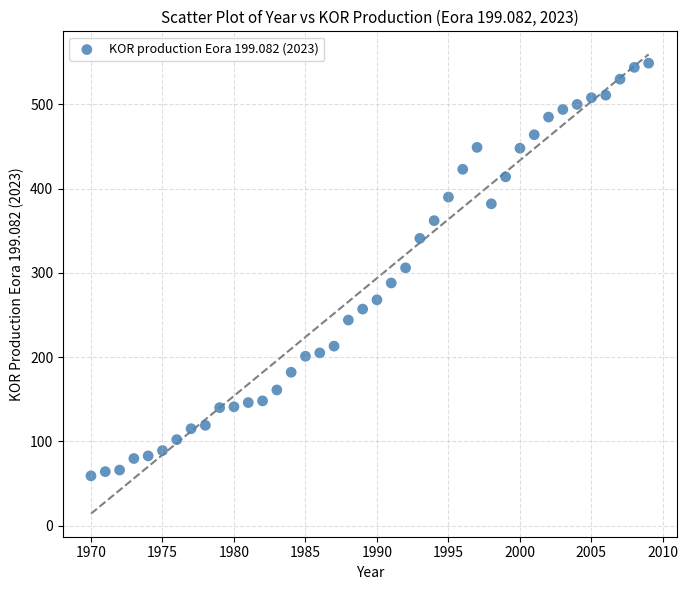

What is the range of Y values (max minus min)?

490.0